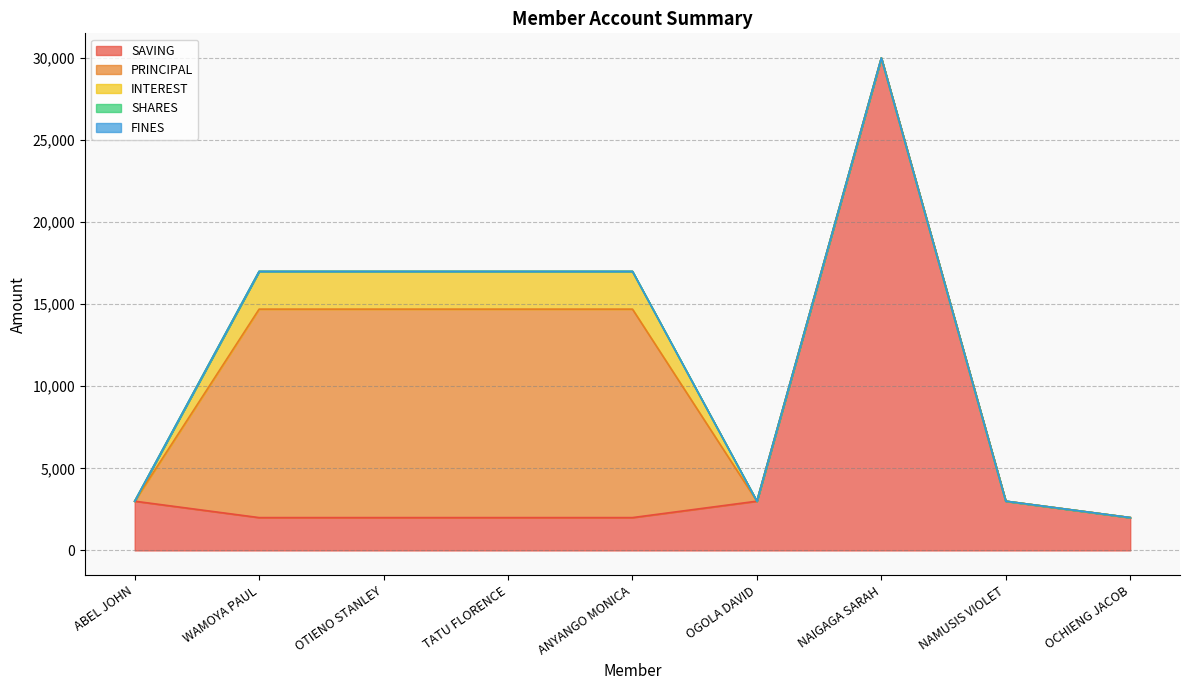

What is the sum of all PRINCIPAL values?

50800